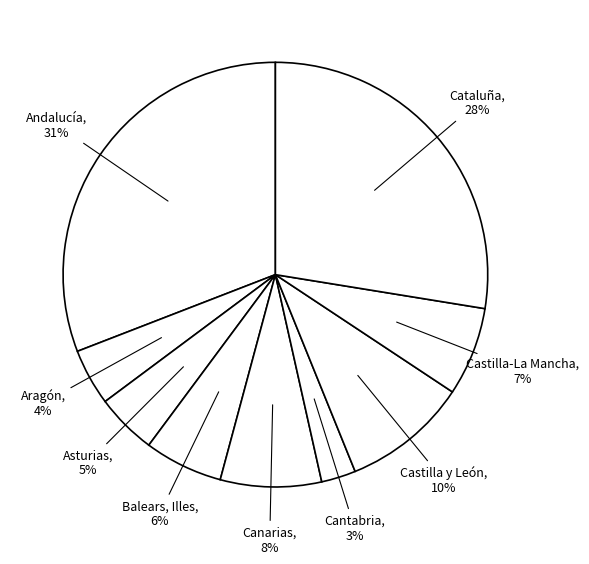

Which has a higher value, Aragón or Cataluña?

Cataluña